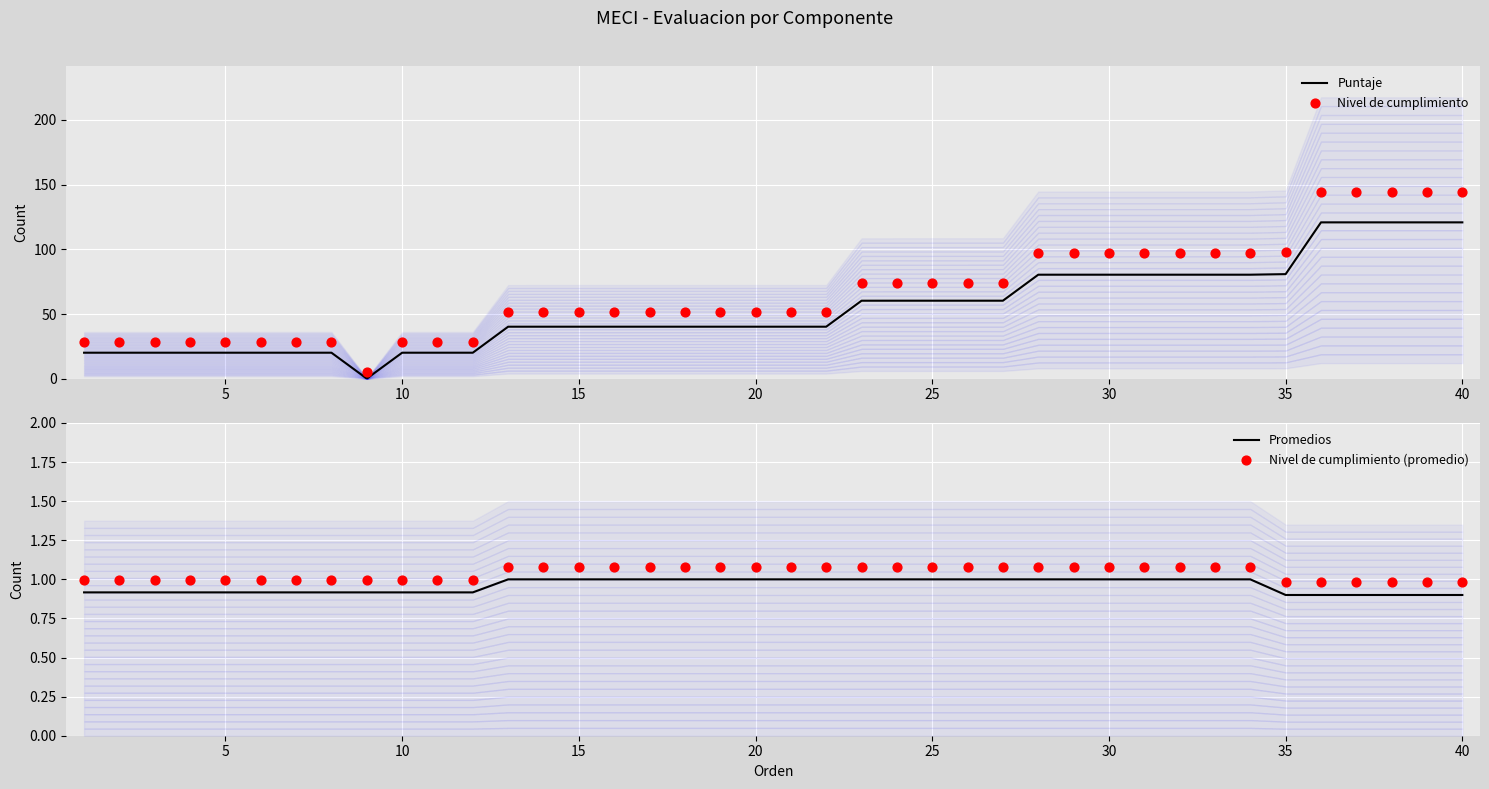

Is the value of Promedios at 8 greater than the value of Puntaje at 19?

No